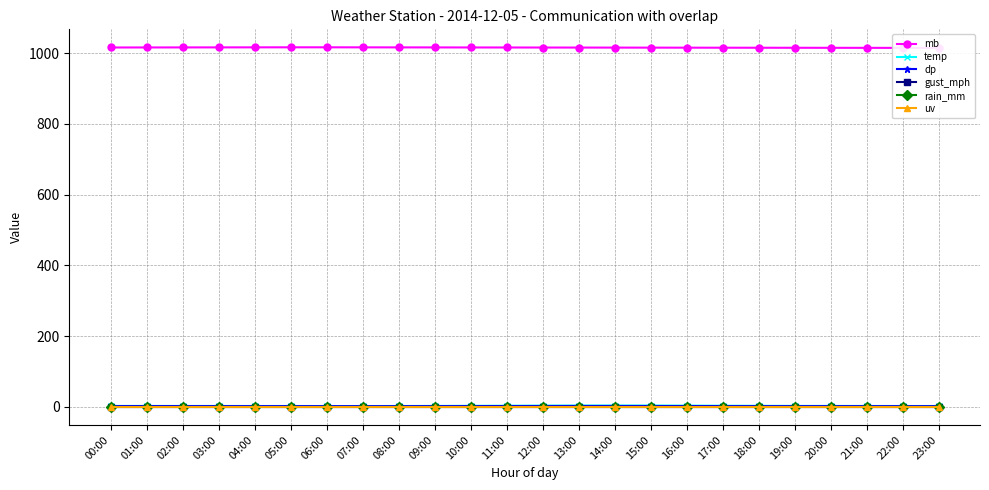

How many series are shown in this chart?

6